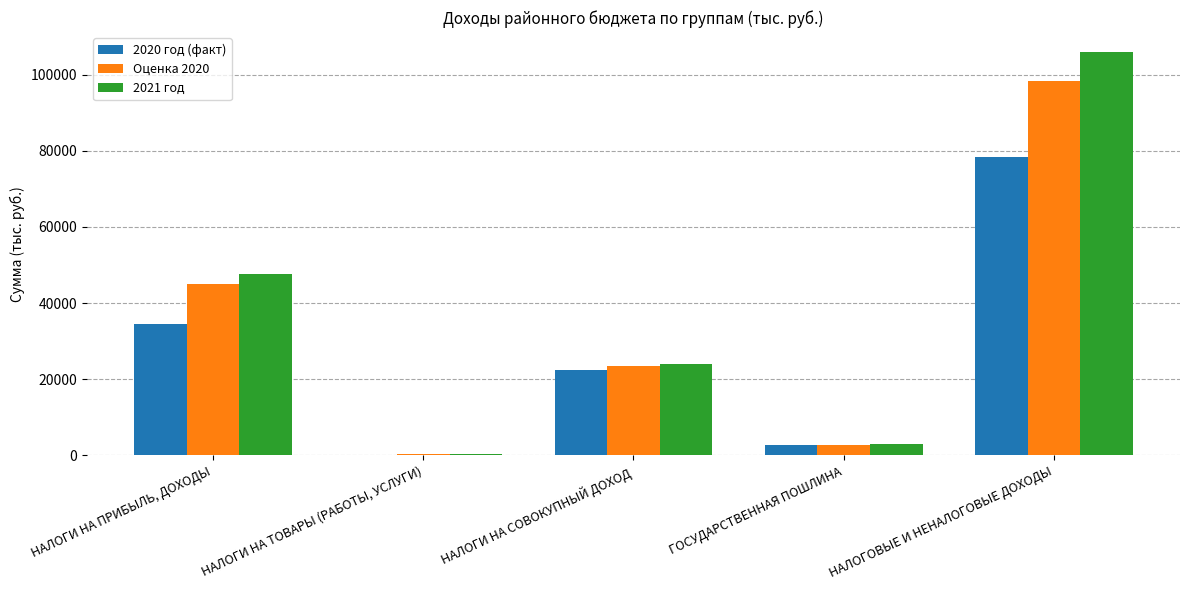

Which series has the largest total across all categories?

2021 год